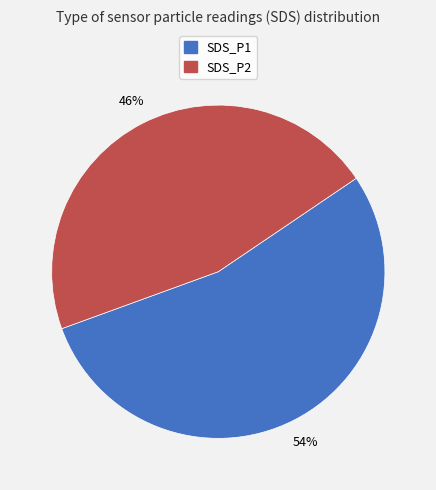

To the nearest percent, what is the average slice percentage?

50%